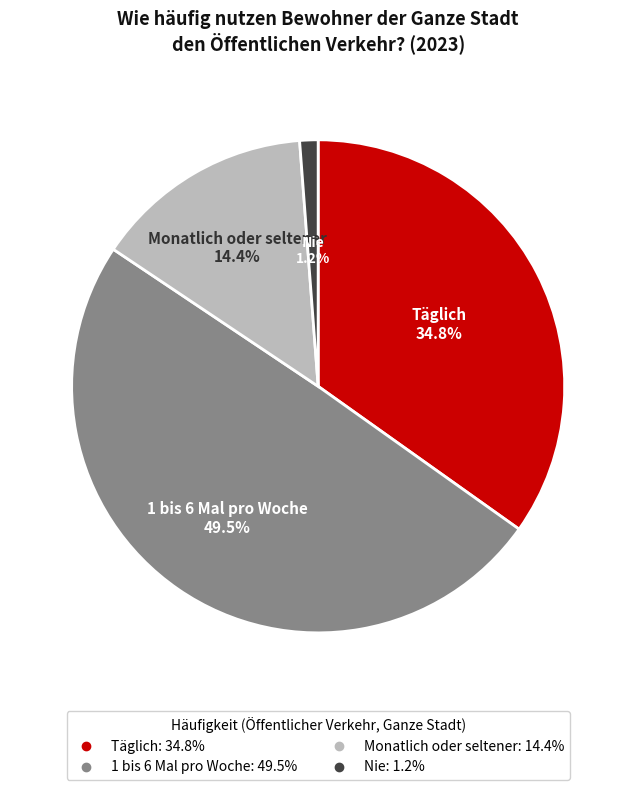

Rank the categories by value from lowest to highest.

Nie, Monatlich oder seltener, Täglich, 1 bis 6 Mal pro Woche